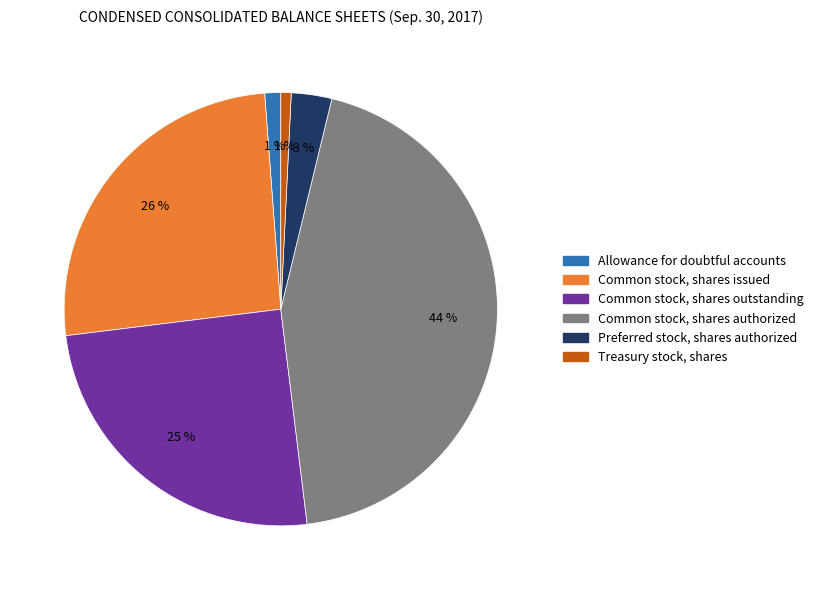

The Treasury stock, shares slice represents 11% of the pie. True or false?

False